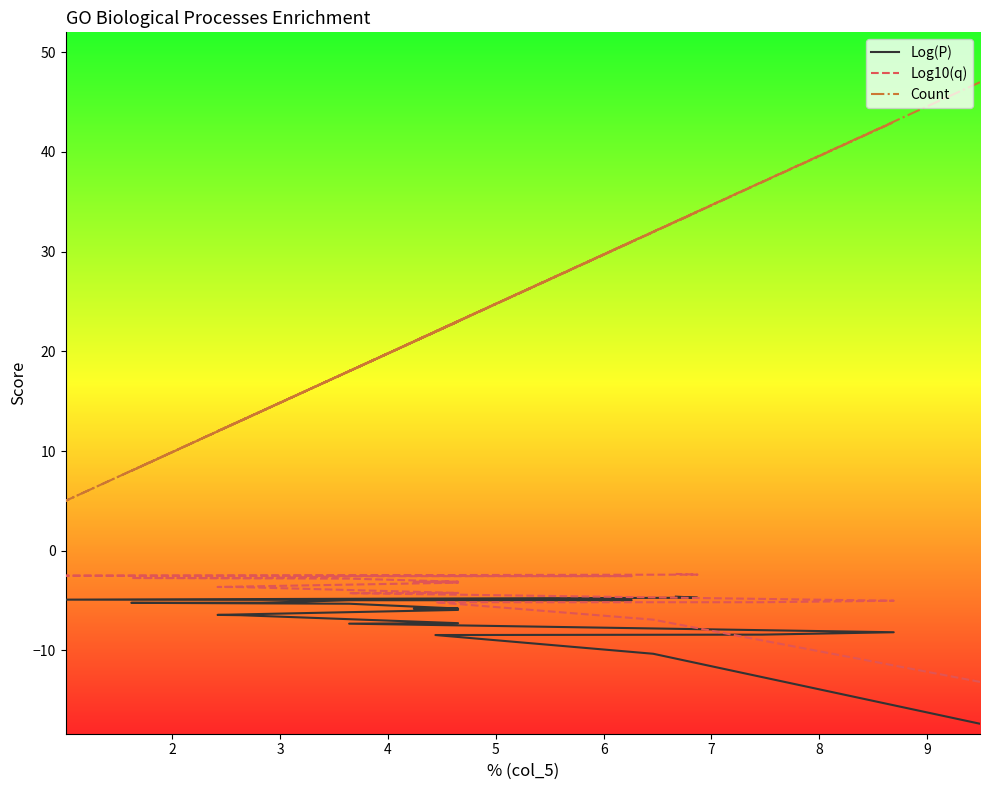

Is the value of Log10(q) at 2 greater than the value of Log(P) at 7?

Yes